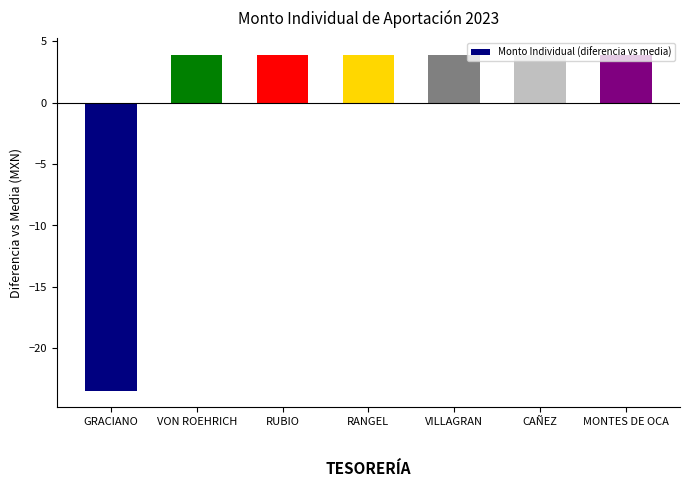

What is the change in value from GRACIANO to CAÑEZ?

+27.4